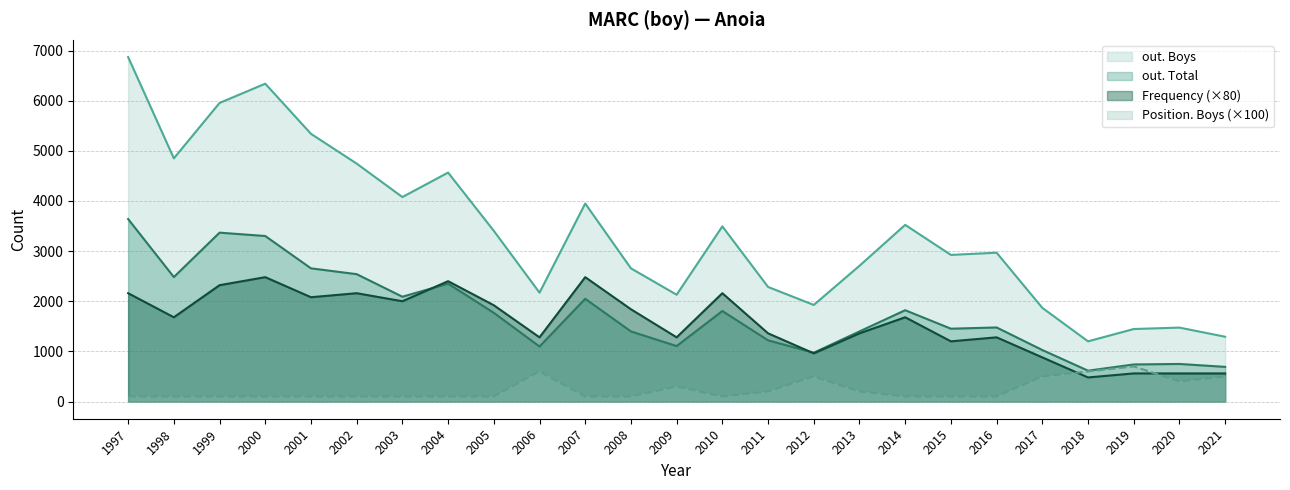

Which label corresponds to the smallest value in the chart?

1997